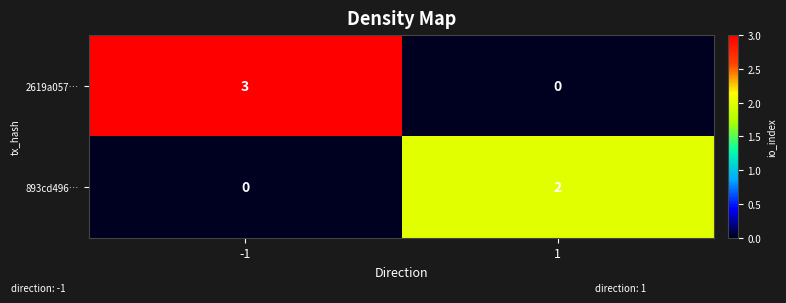

Which series changed the most between -1 and 1?

2619a057…